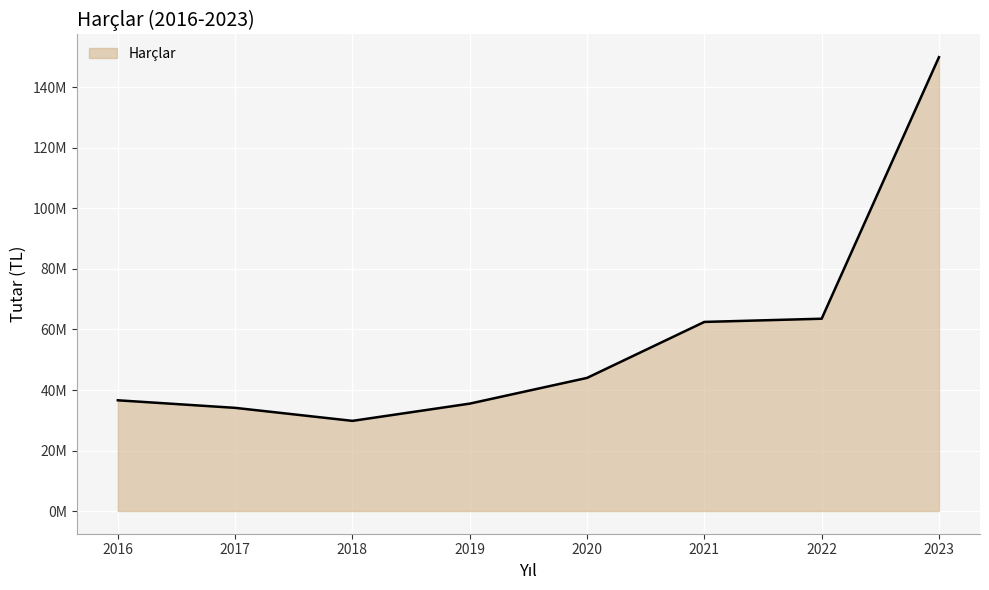

Does the chart have visible grid lines?

Yes